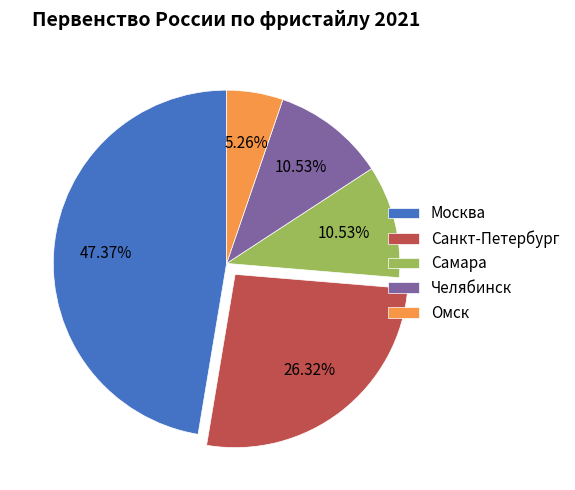

Count the number of slices in the pie.

5